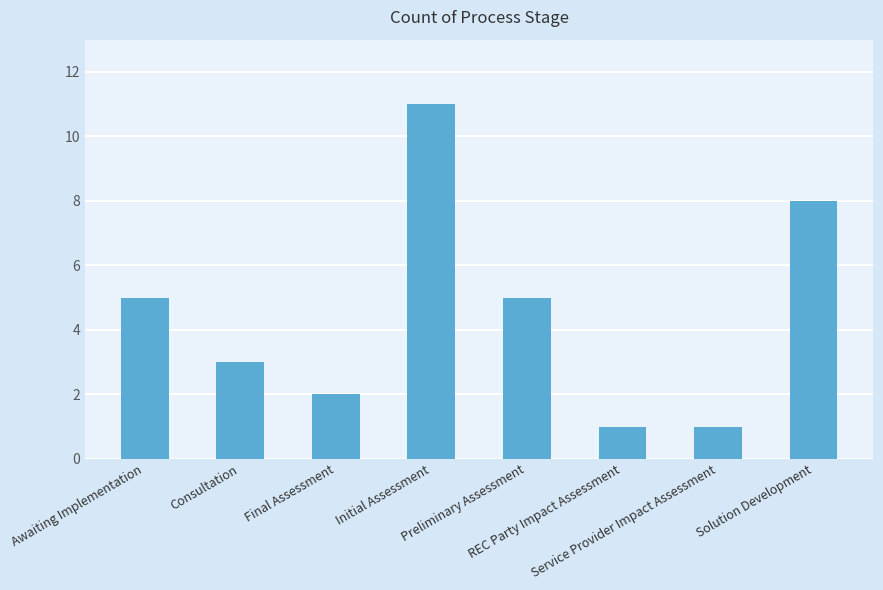

What is the value of the 8th bar from the left?

8